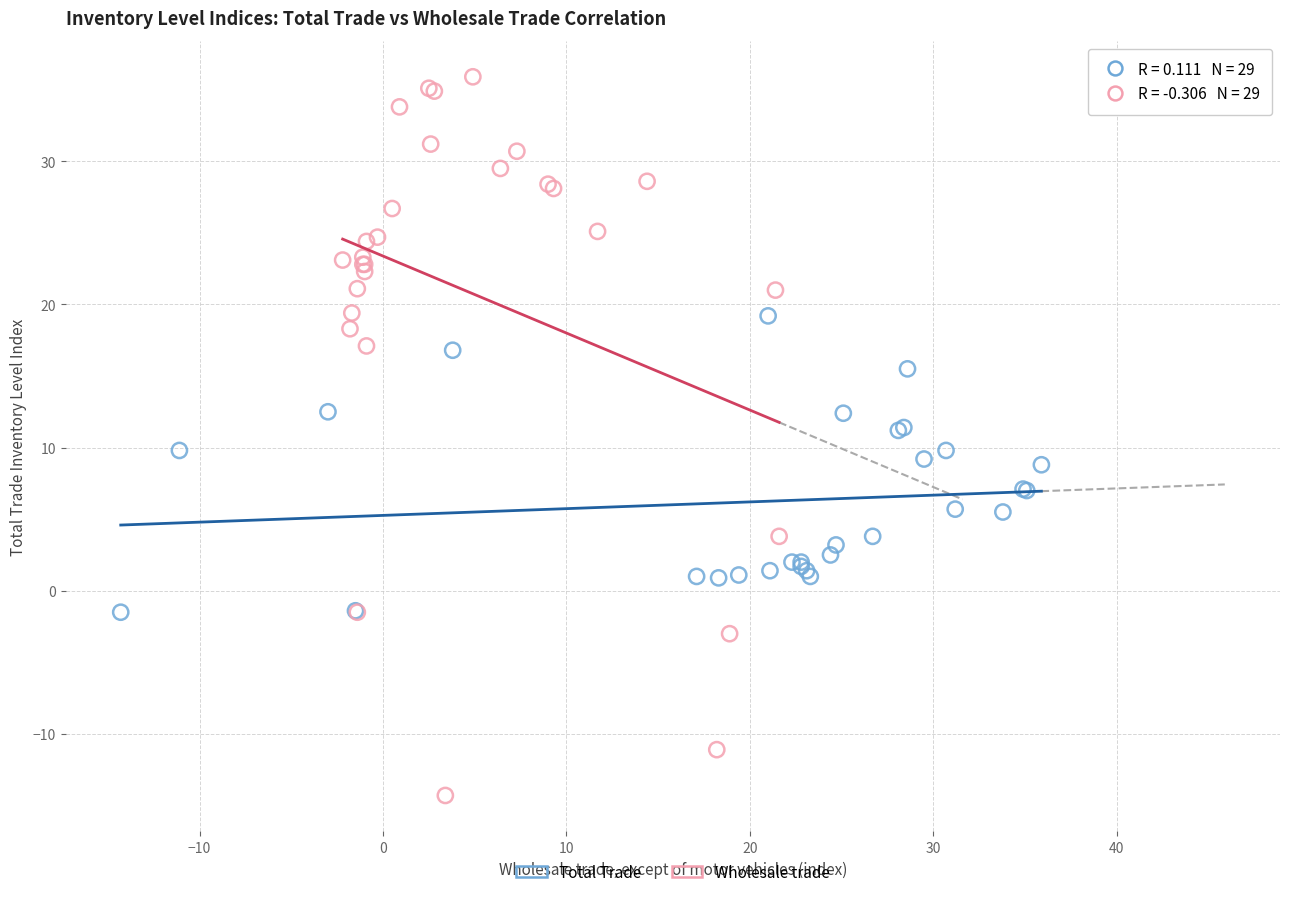

Which series has the widest spread of Y values?

Wholesale trade